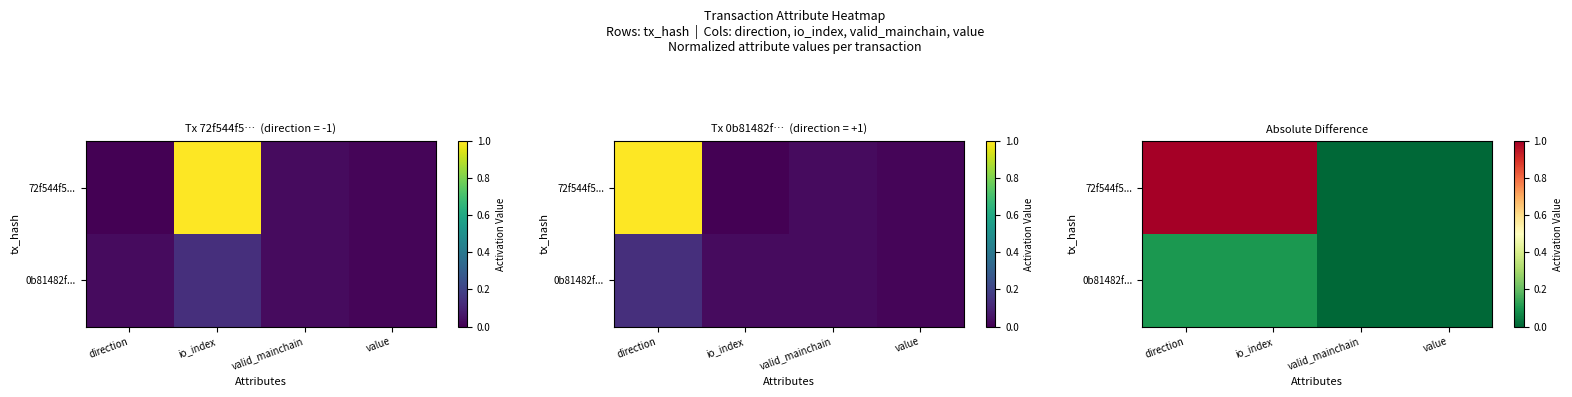

List the series in order of their peak value, lowest first.

0b81482f..., 72f544f5...